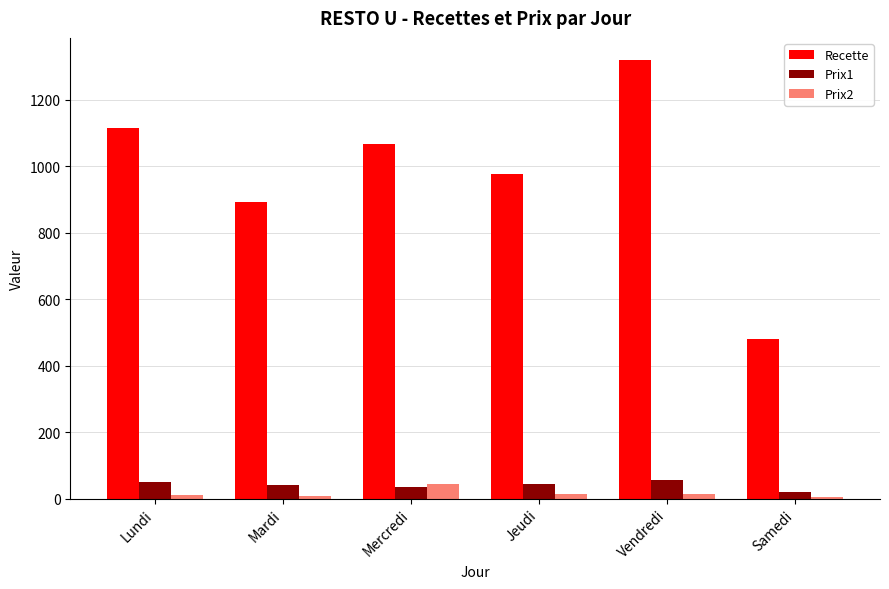

What is the label of the 1st bar from the right?

Samedi